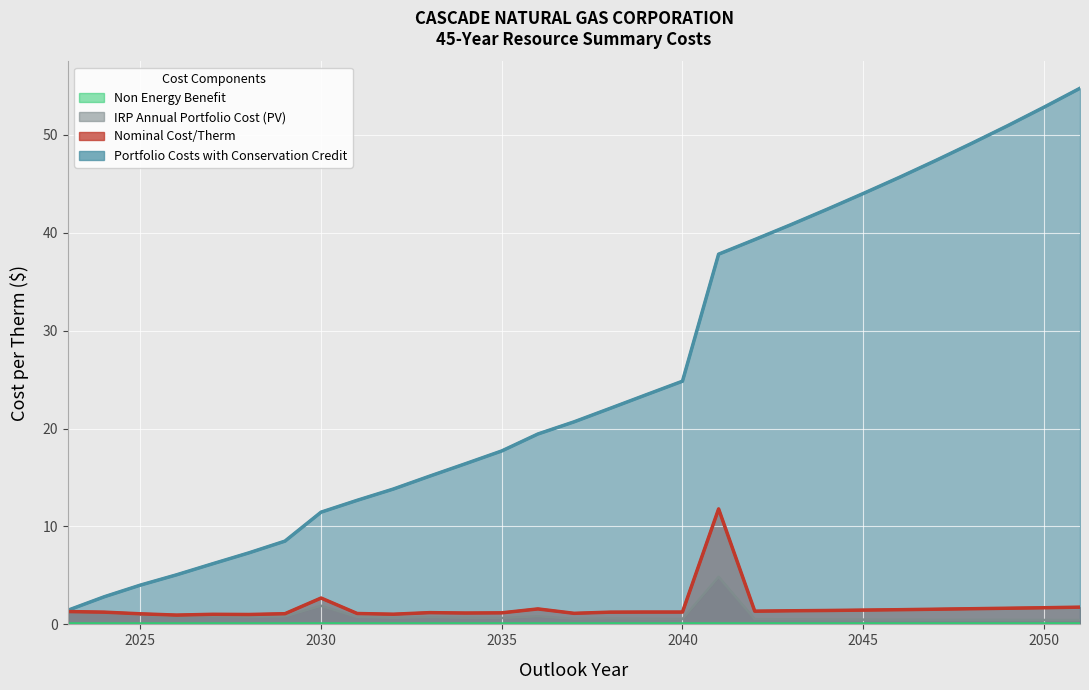

Is the value of IRP Annual Portfolio Cost (PV) at 2033 greater than the value of Portfolio Costs with Conservation Credit at 2032?

No